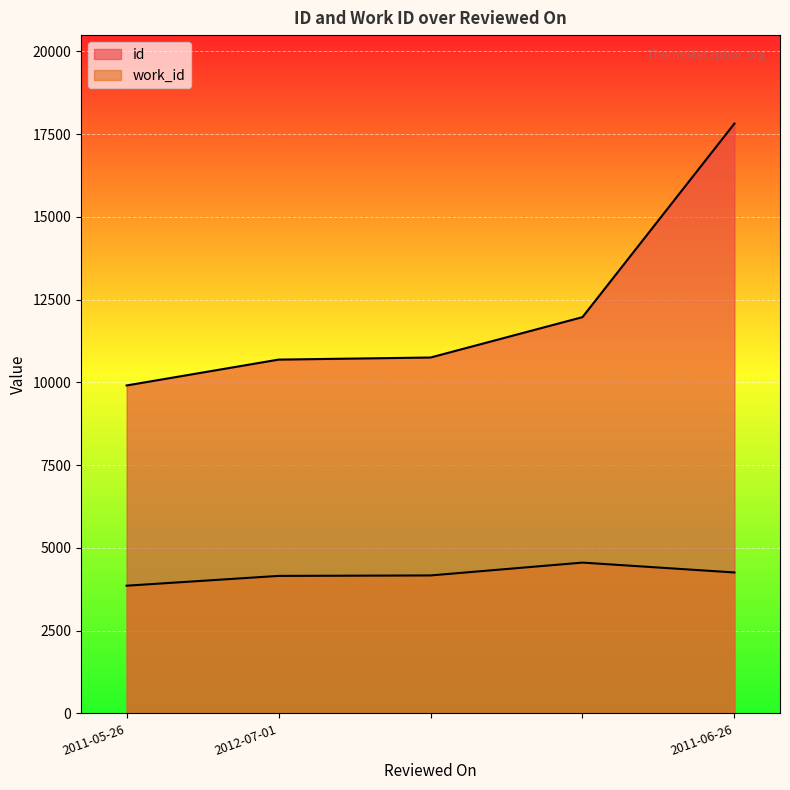

Count the number of categories in the chart.

5